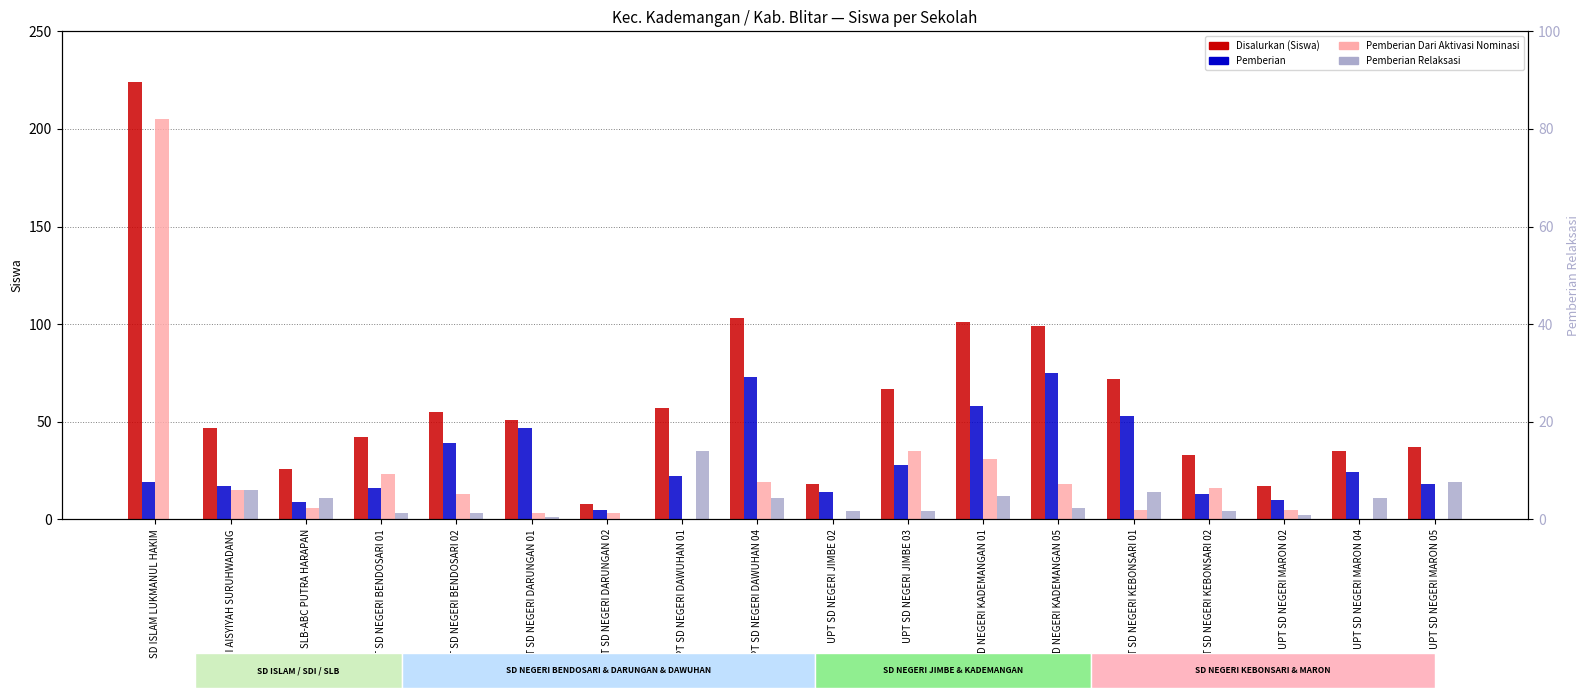

What is the label of the 13th bar from the right?

UPT SD NEGERI DARUNGAN 01